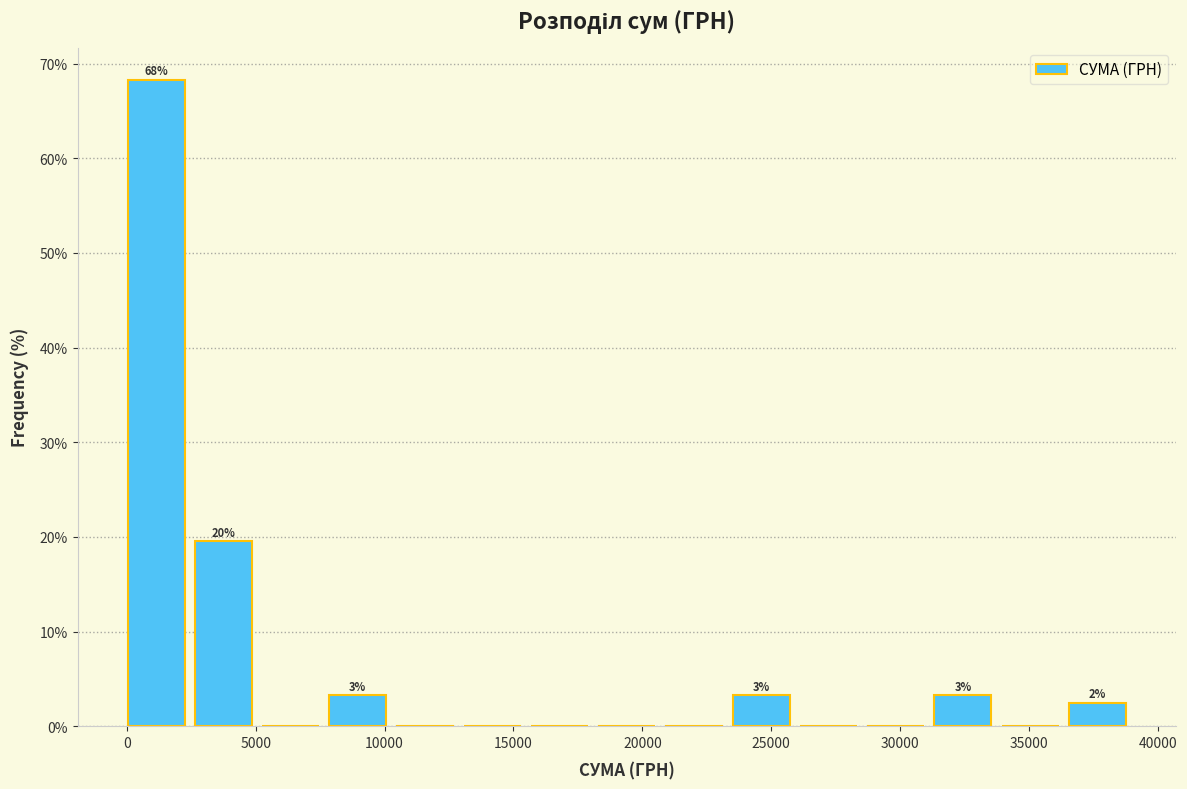

Over which range of the x-axis is the bar tallest?

0 to 2500